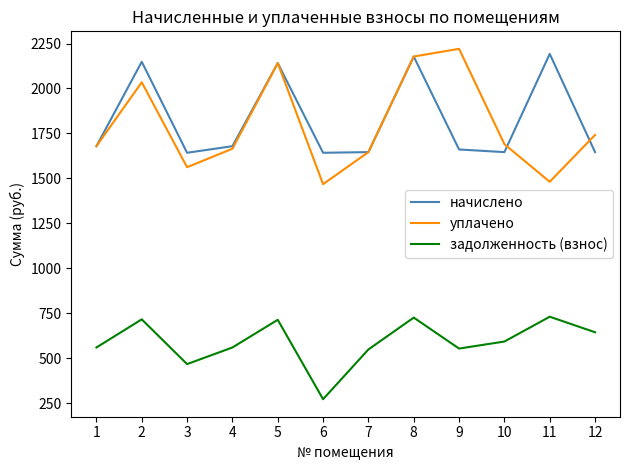

Is this an area chart (filled region under the line)?

No